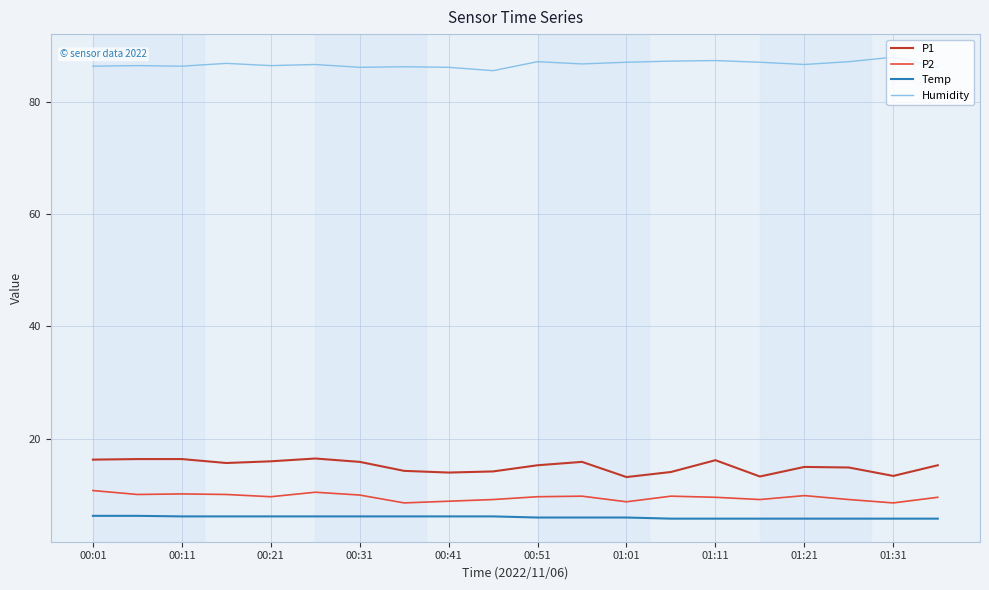

What is the minimum value shown in the chart?

5.8